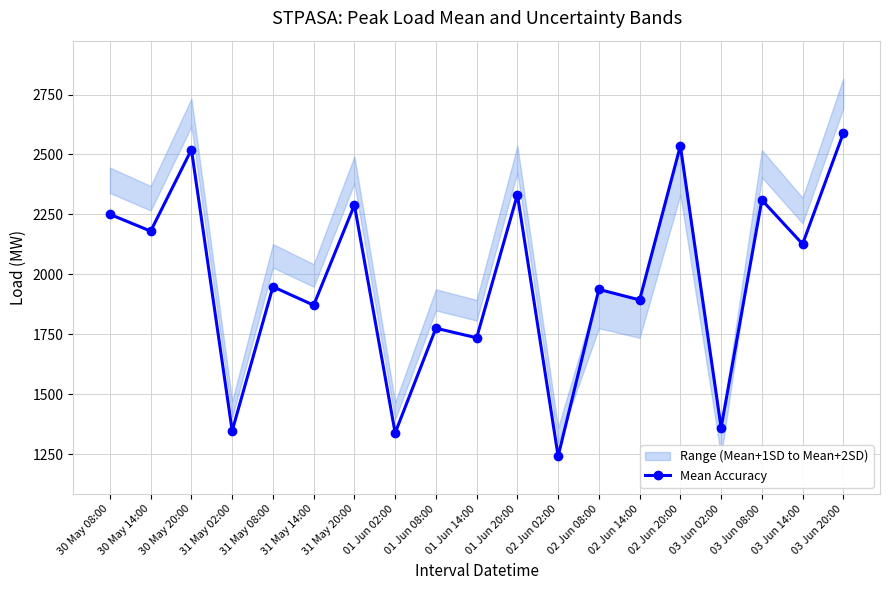

Between 02 Jun 14:00 and 31 May 14:00, which is larger?

02 Jun 14:00